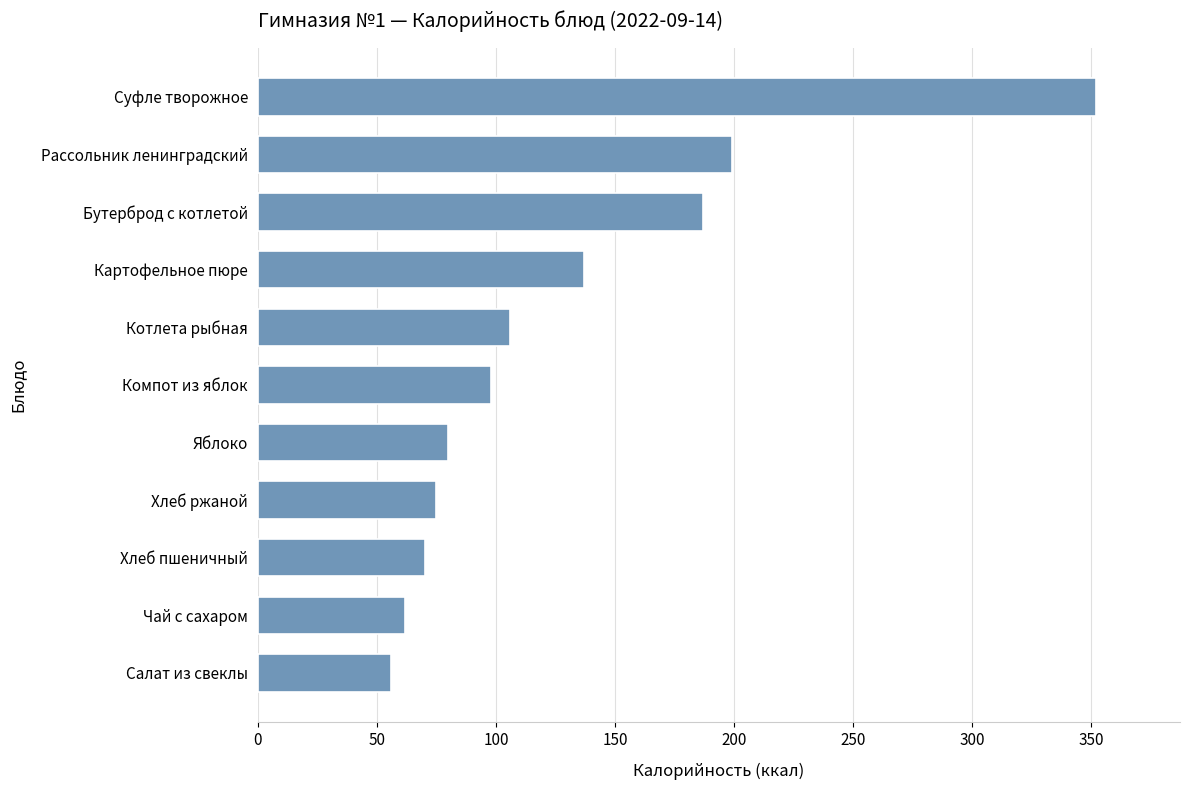

Is it true that the value at Хлеб пшеничный is 22.3?

False